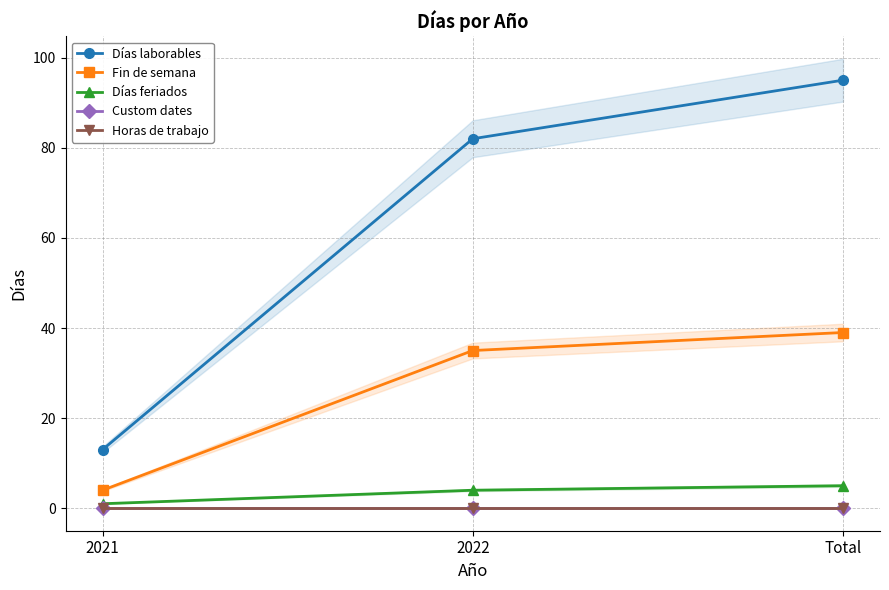

What is the label of the 2nd point from the left?

2022